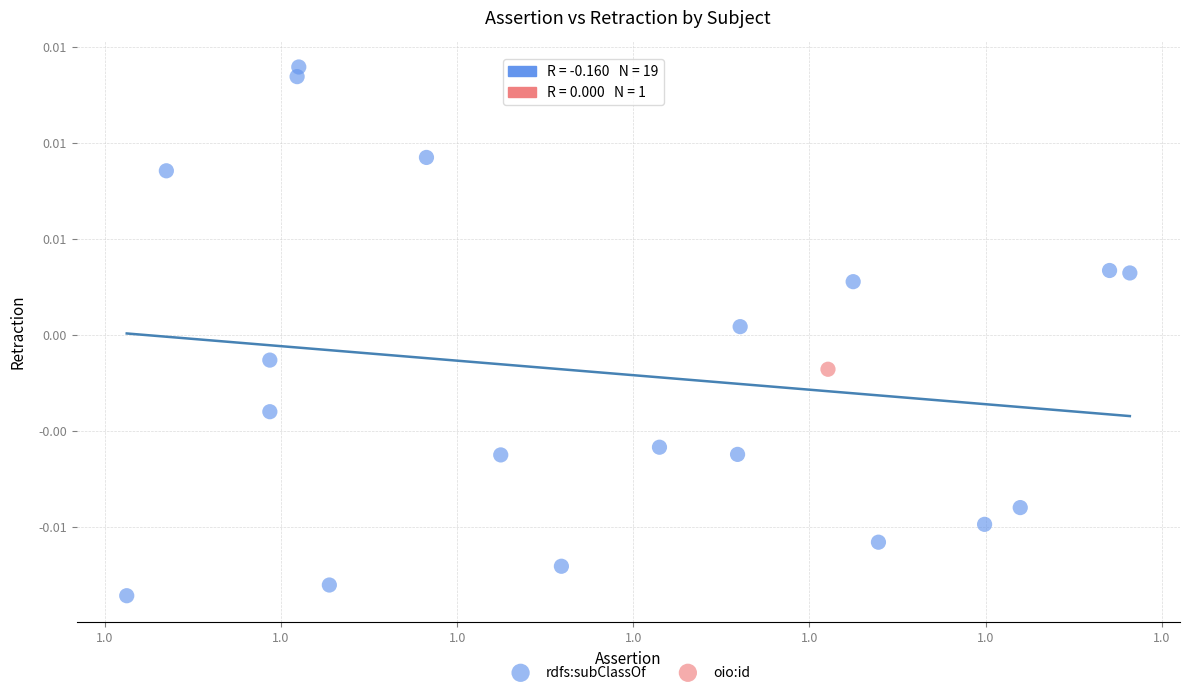

What are all the series names shown in the legend?

rdfs:subClassOf, oio:id